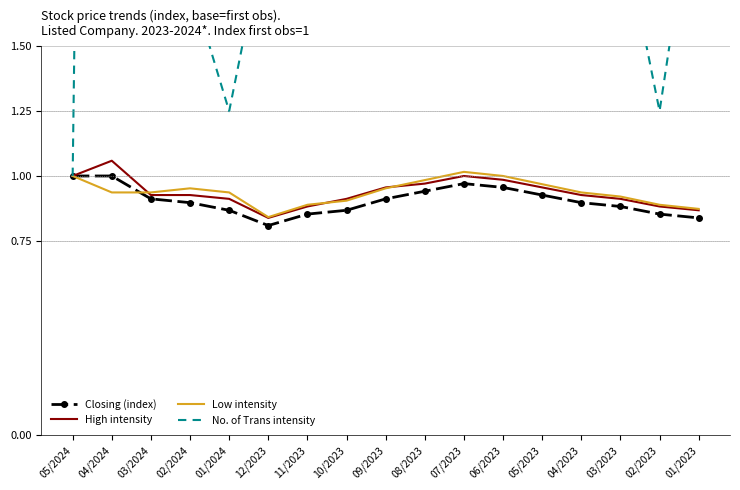

What is the minimum value shown in the chart?

0.8